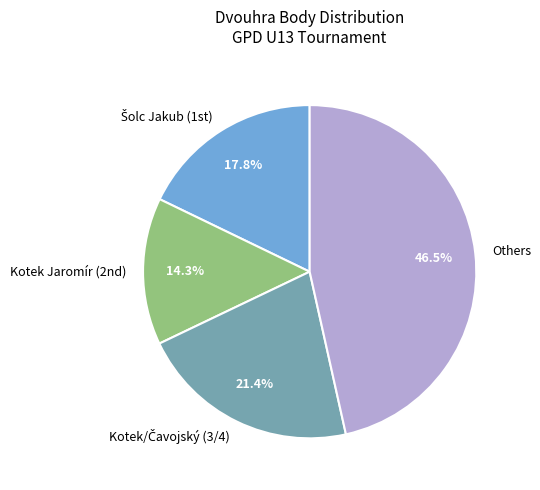

What portion of the pie excludes Others?

53.5%